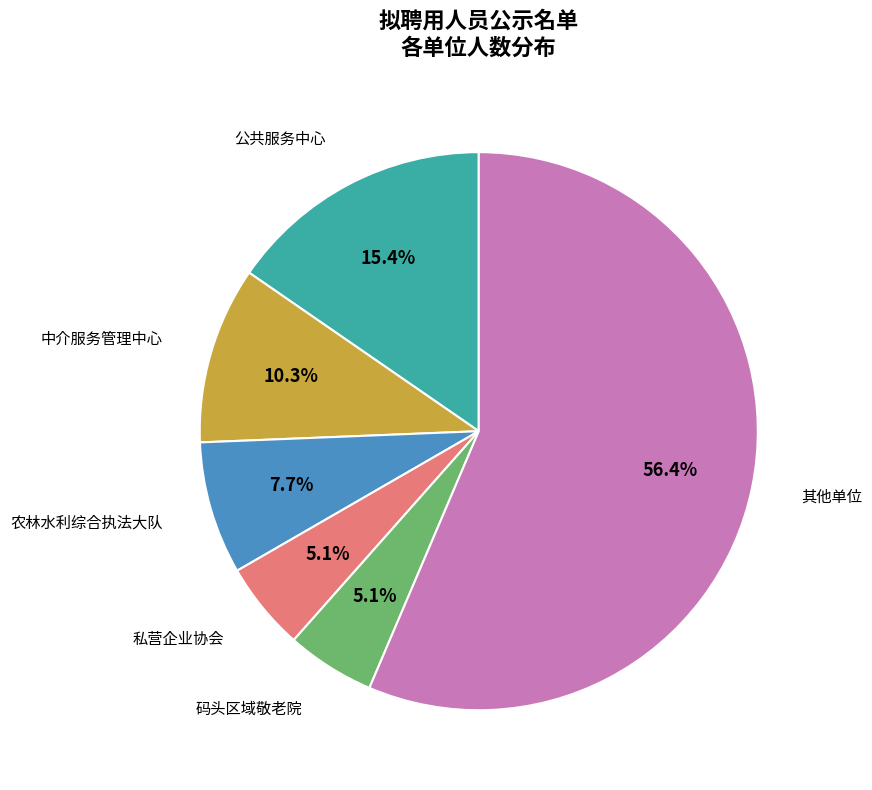

Does any single category account for the majority?

Yes